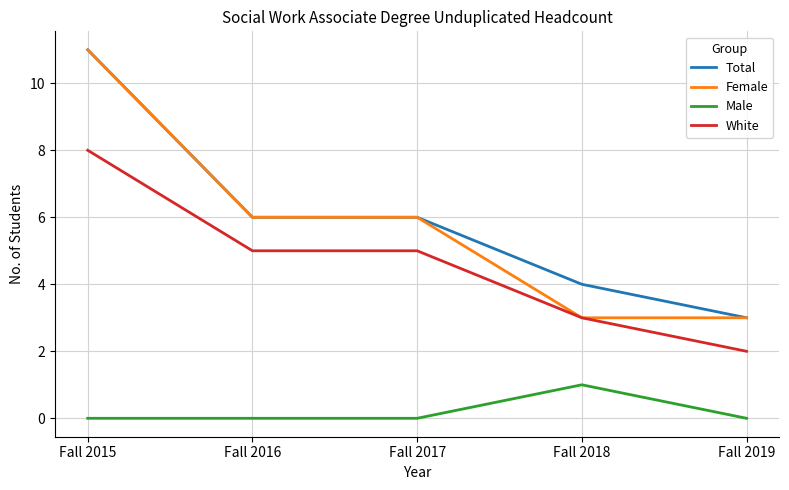

What is the total value across all series at Fall 2019?

8